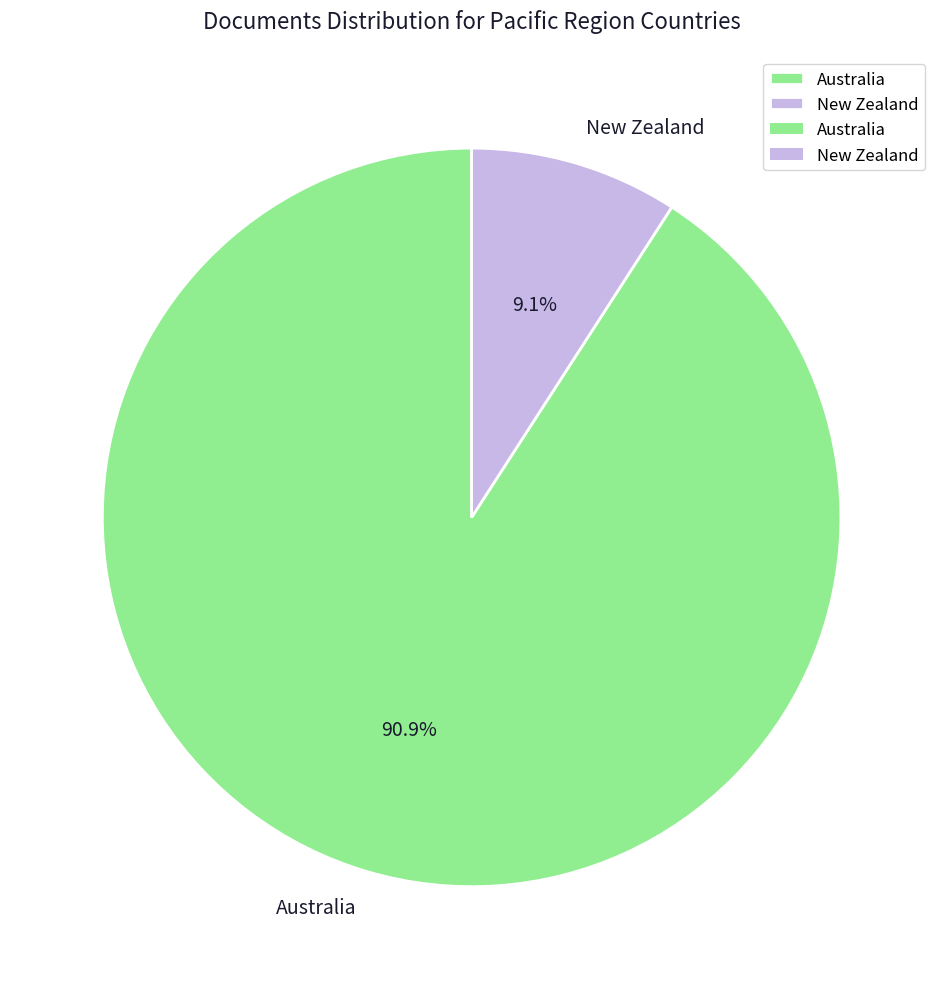

Is it true that Australia is 81% of the pie?

False